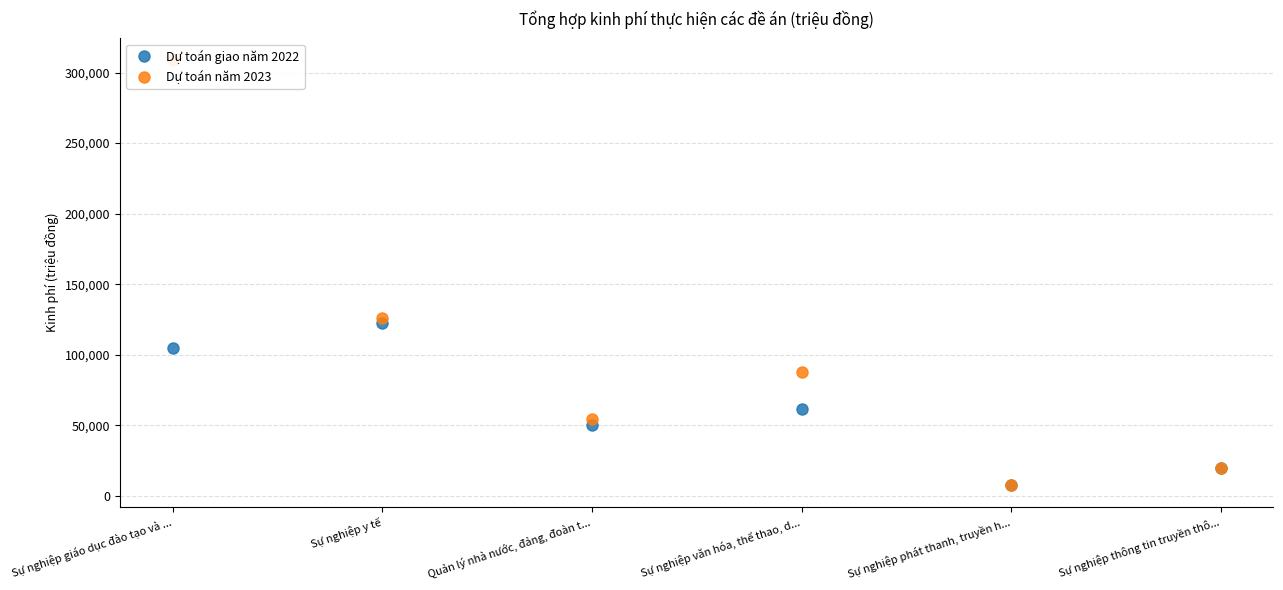

Count the number of categories in the chart.

6